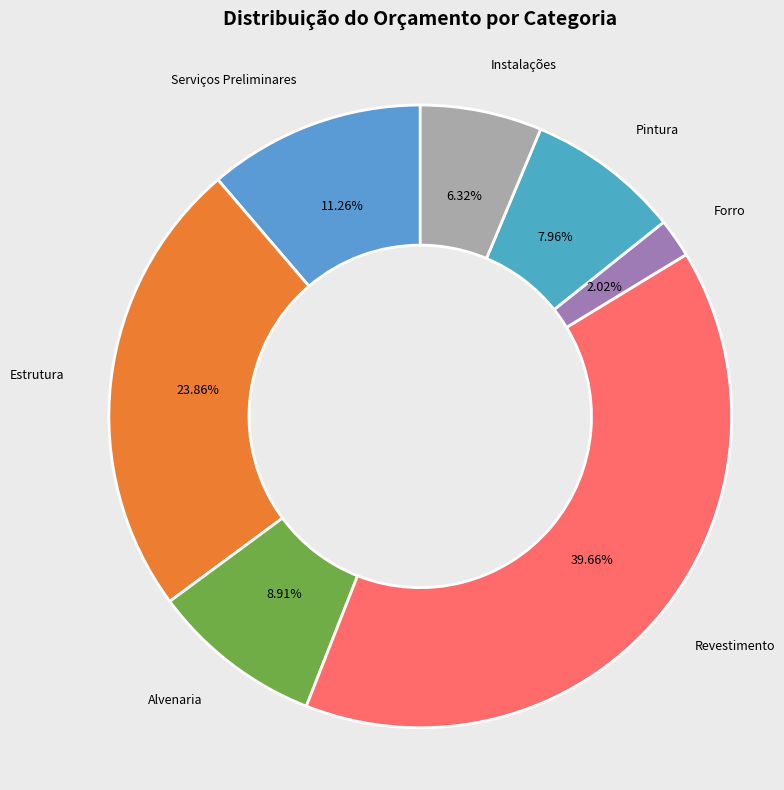

How many slices are in this pie chart?

7